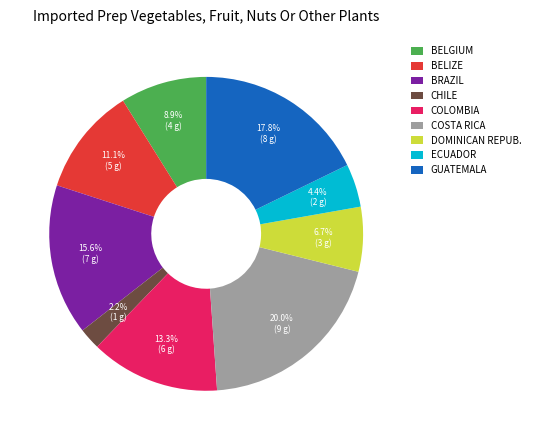

Which slice is the smallest?

CHILE